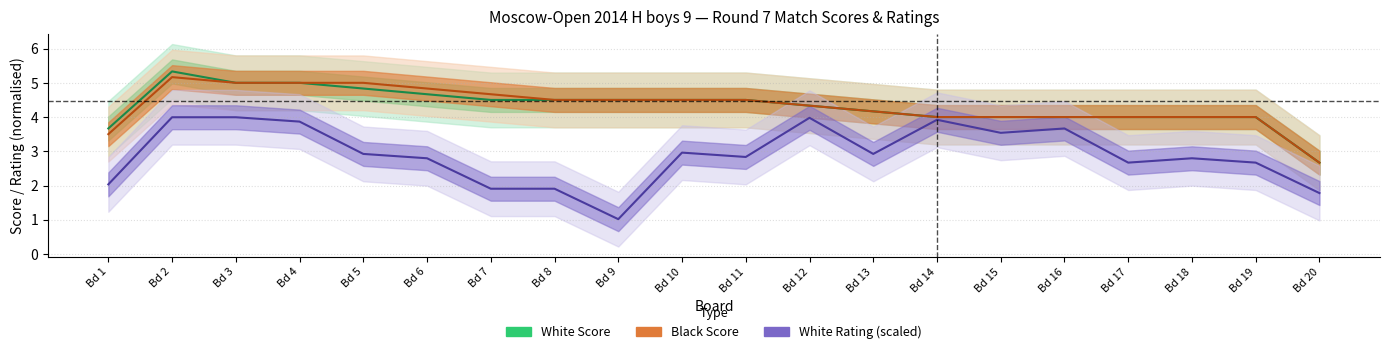

Which category has the lowest value in the White Score series?

Bd 20